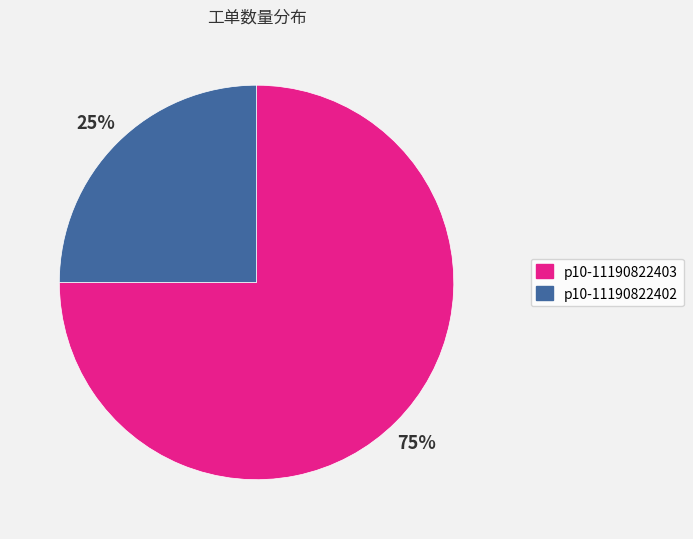

Combined, do p10-11190822402 and p10-11190822403 account for over 50%?

Yes